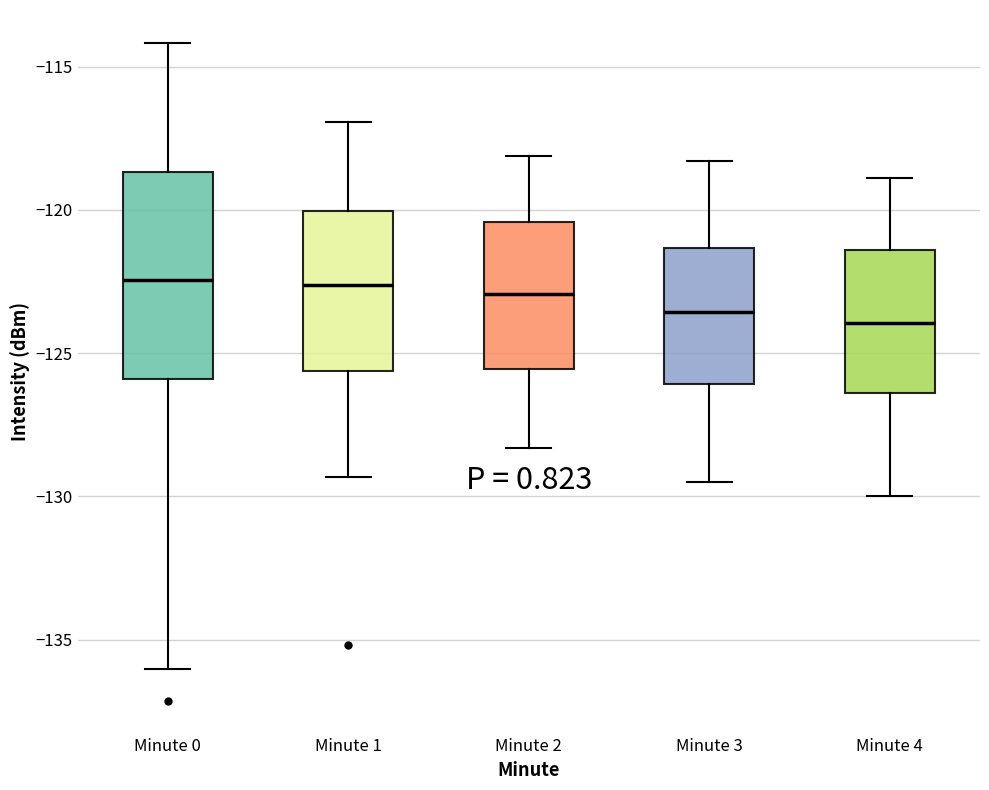

Reading left to right, read every box against the y-axis: the position of its median line, the range the box covers, and the ends of its whiskers. The values are not printed on the chart, so give them approximately, as read against the axis.

Minute 0: median -122.5, box -126.0 to -118.5, whiskers -136.0 to -114.0
Minute 1: median -122.5, box -125.5 to -120.0, whiskers -129.5 to -117.0
Minute 2: median -123.0, box -125.5 to -120.5, whiskers -128.5 to -118.0
Minute 3: median -123.5, box -126.0 to -121.5, whiskers -129.5 to -118.5
Minute 4: median -124.0, box -126.5 to -121.5, whiskers -130.0 to -119.0